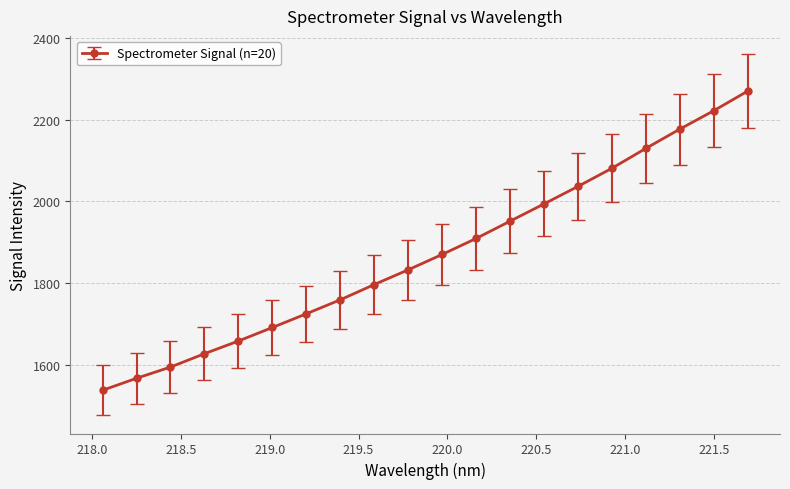

What is the maximum value shown in the chart?

2269.9